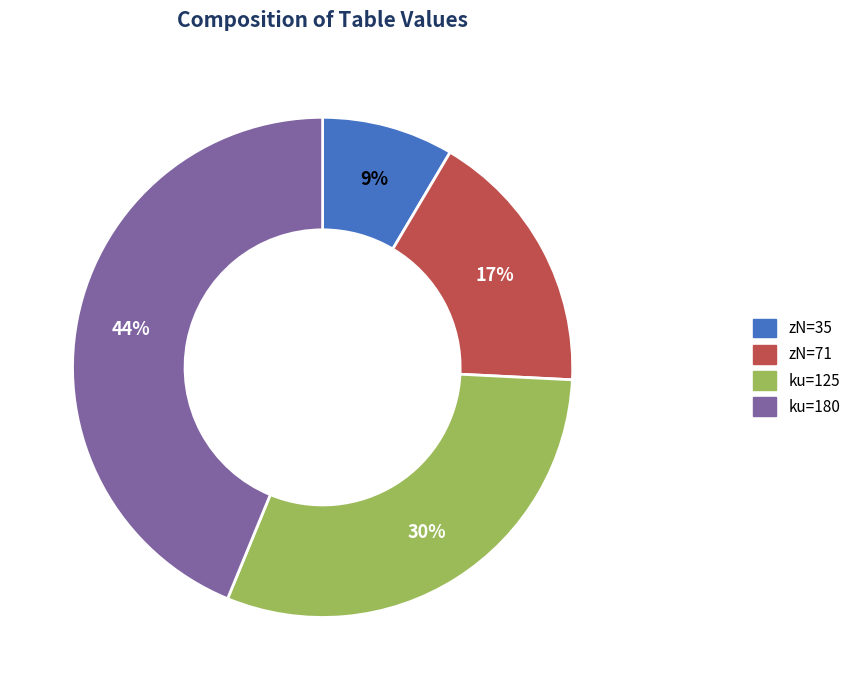

Which slice is the smallest?

zN=35